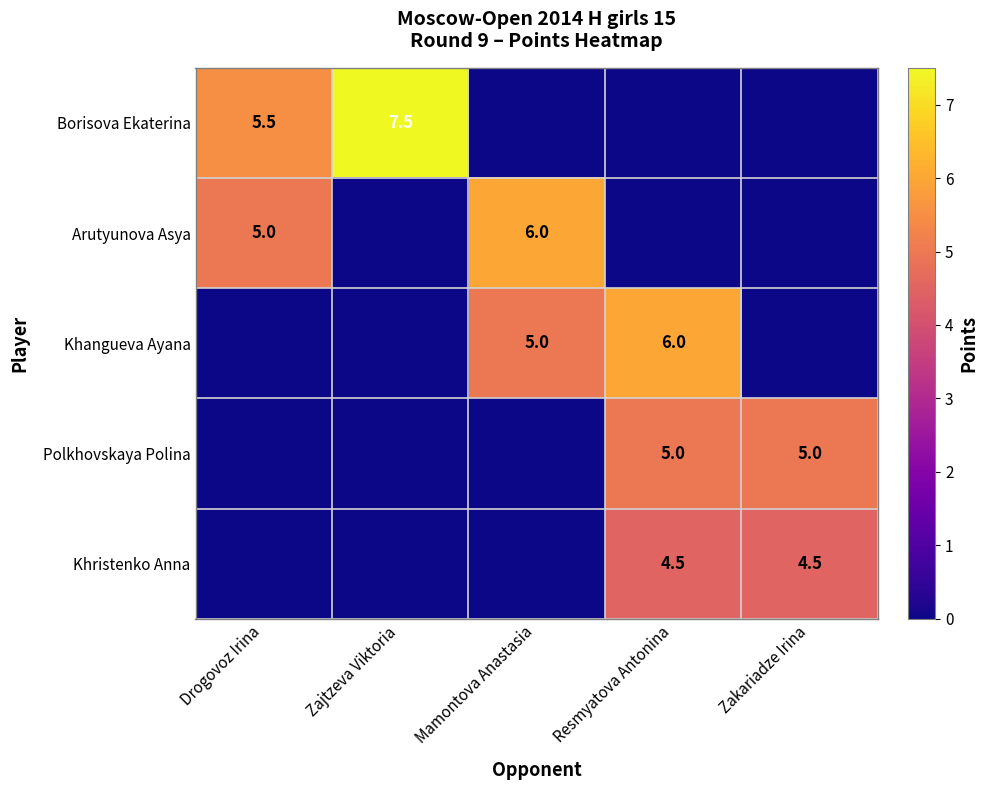

Is it true that Borisova Ekaterina equals 1.8 at Zajtzeva Viktoria?

False